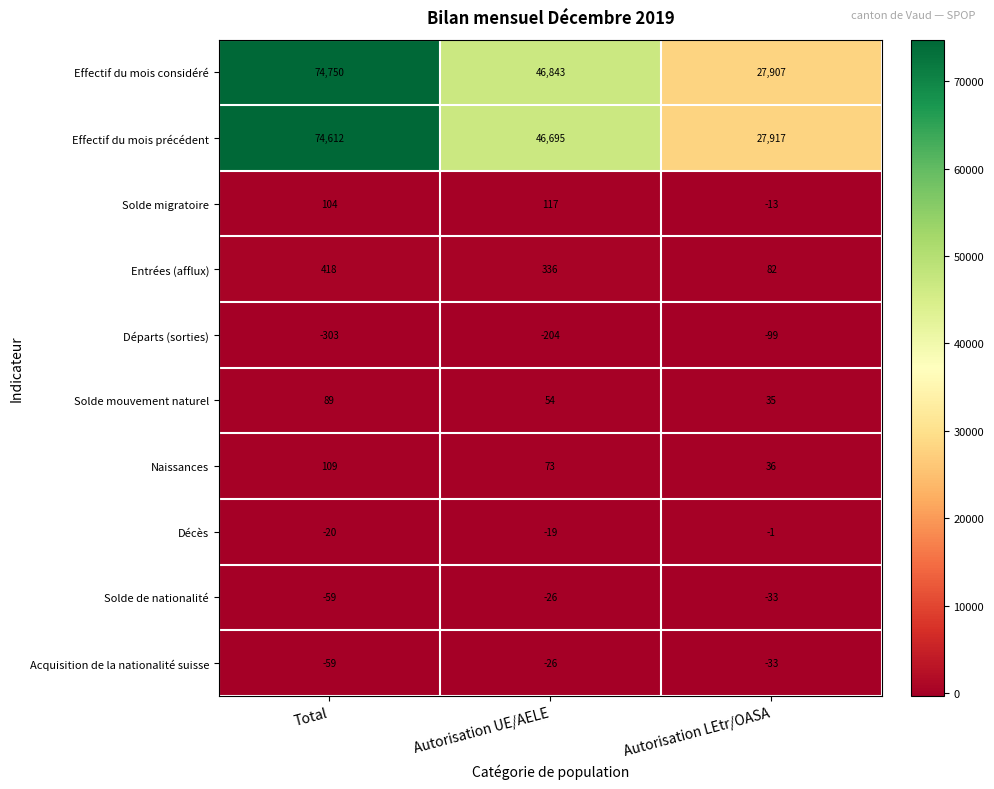

Count the number of categories in the chart.

3